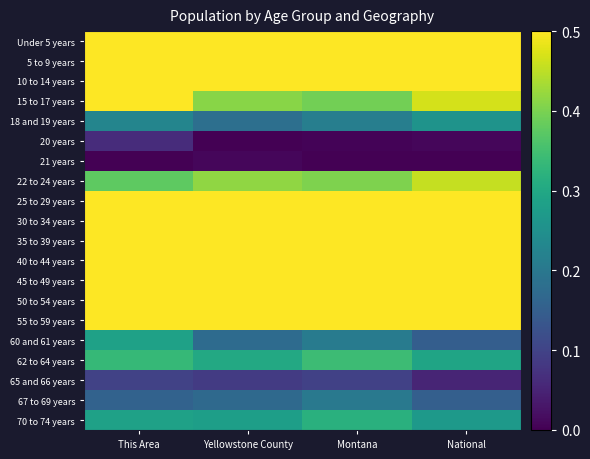

How many distinct data groups are displayed?

20